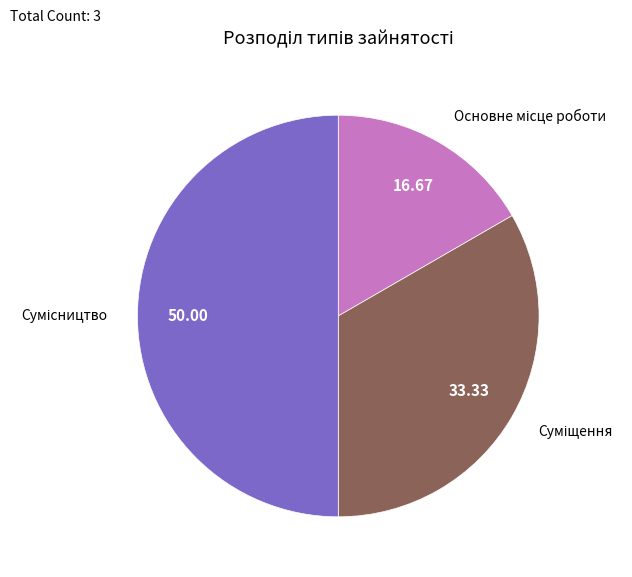

How many slices are in this pie chart?

3